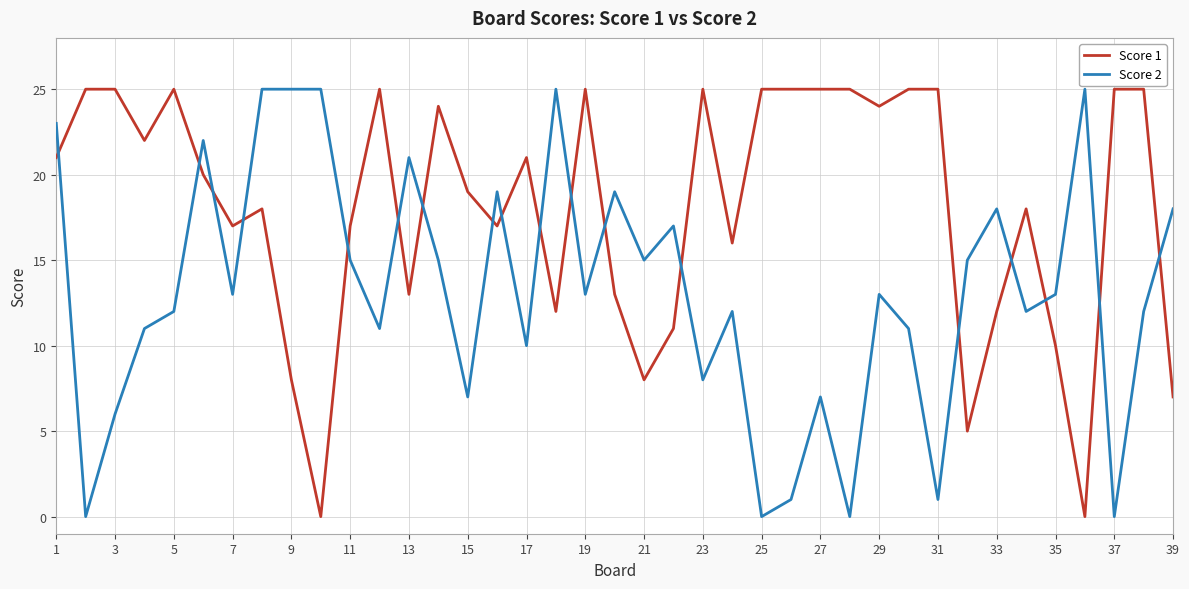

Rank the series by their average value, from highest to lowest.

Score 1, Score 2